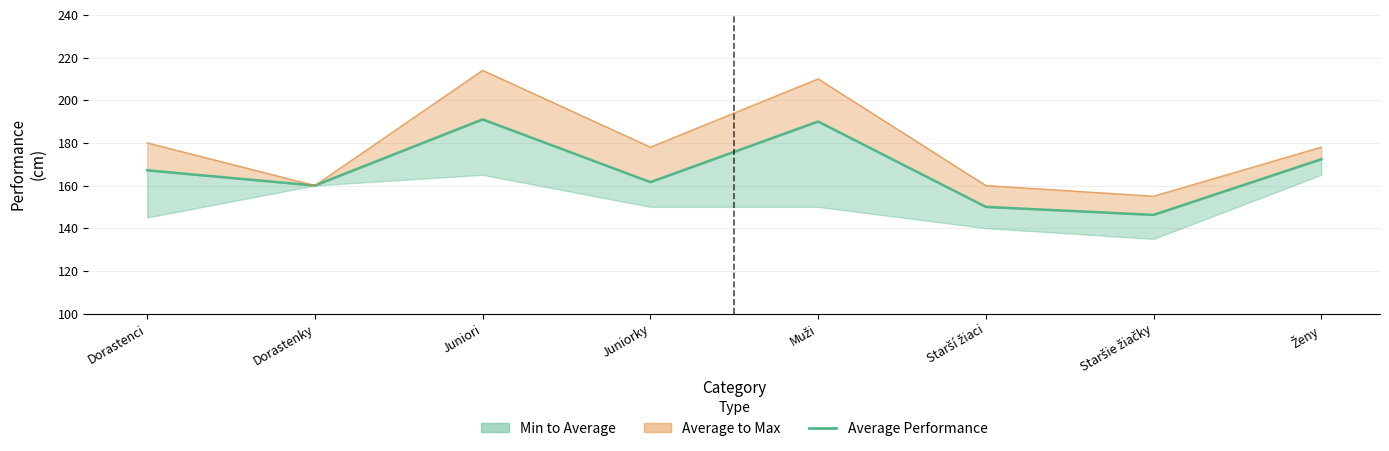

Rank the categories by value from highest to lowest.

Juniori, Muži, Ženy, Dorastenci, Juniorky, Dorastenky, Starší žiaci, Staršie žiačky